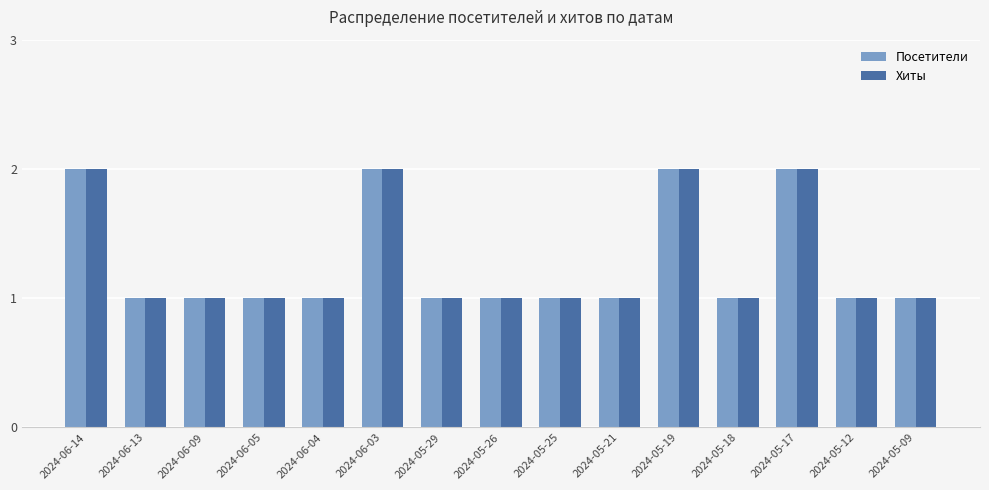

True or false: Посетители has a value of 2 at 2024-05-17.

True